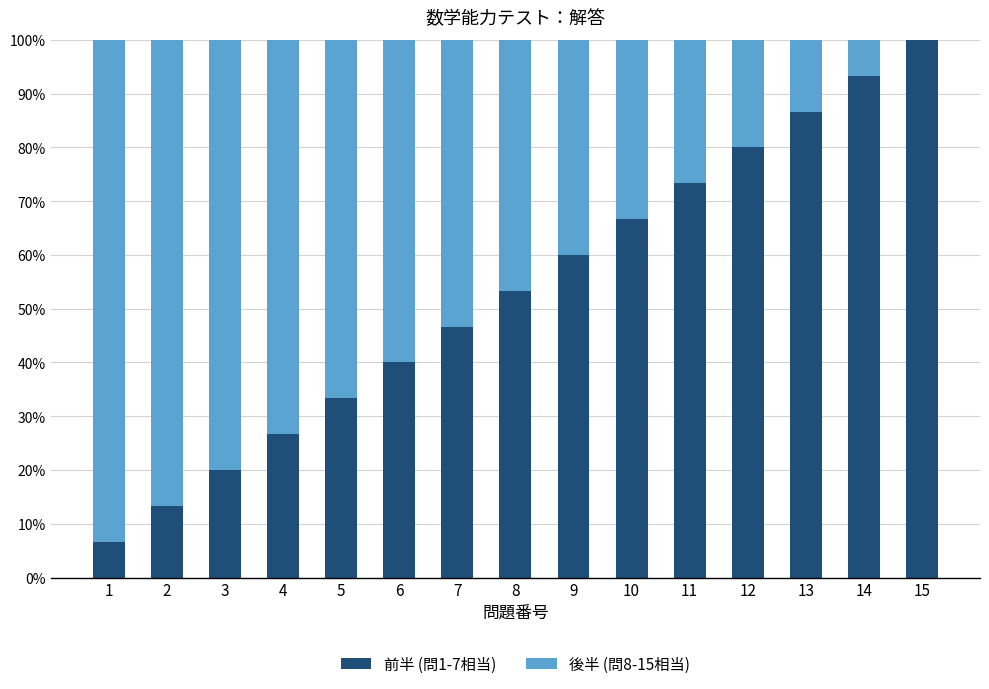

List the series in order of their overall mean, highest first.

前半 (問1-7相当), 後半 (問8-15相当)